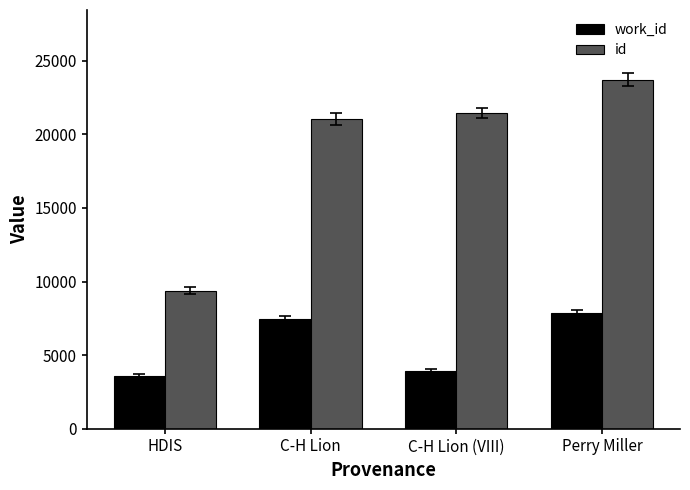

What is the total value across all series at C-H Lion (VIII)?

25370